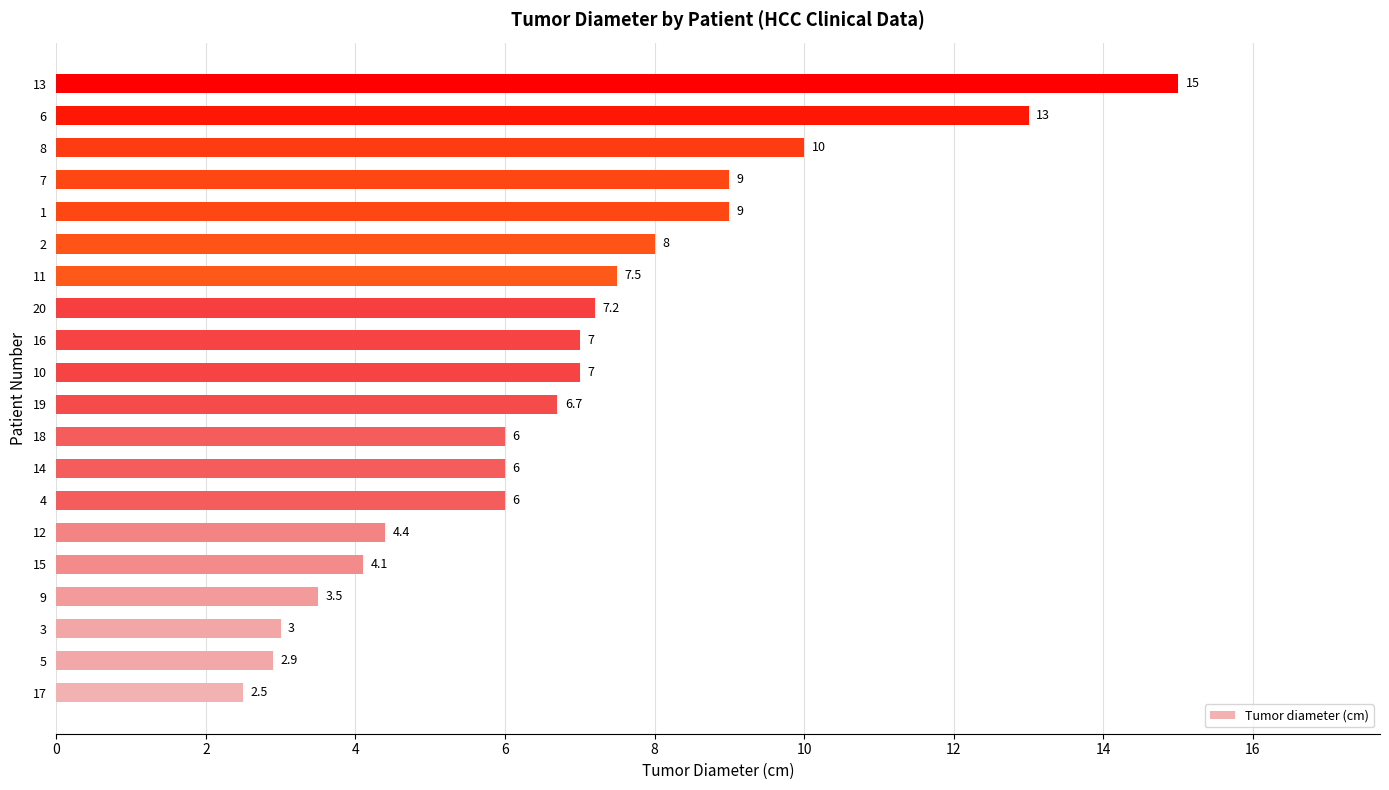

Are the bars grouped side by side (vs. stacked)?

No